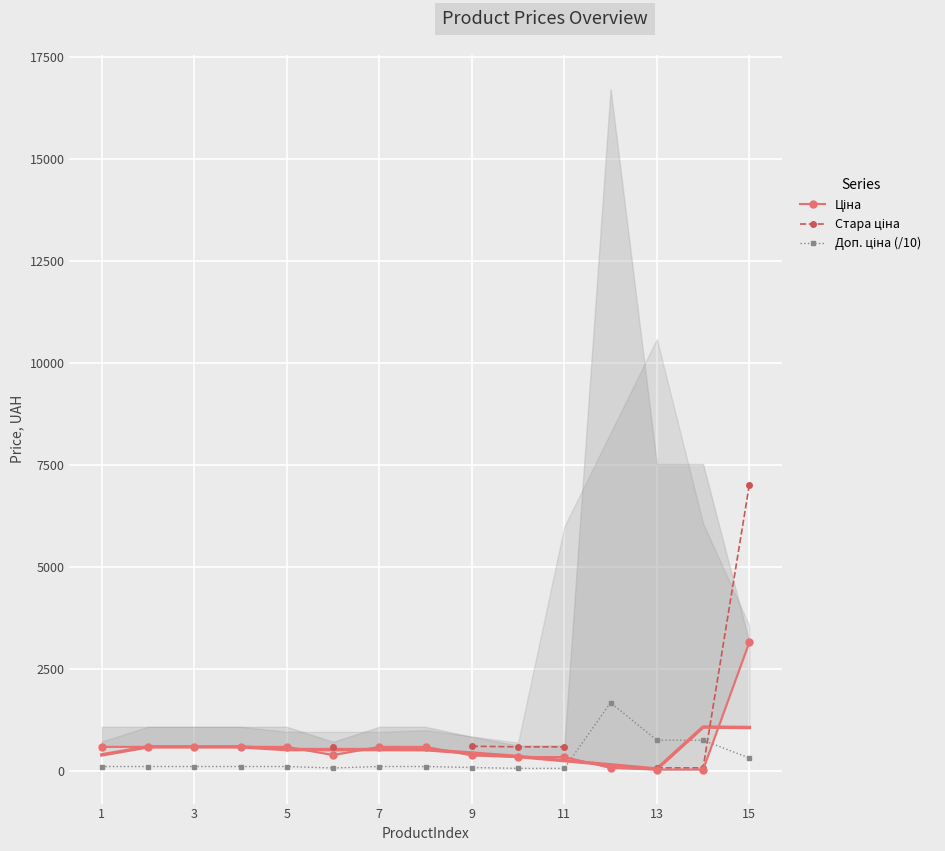

List the series in order of their overall mean, lowest first.

Ціна, Стара ціна, Доп. ціна (/10)